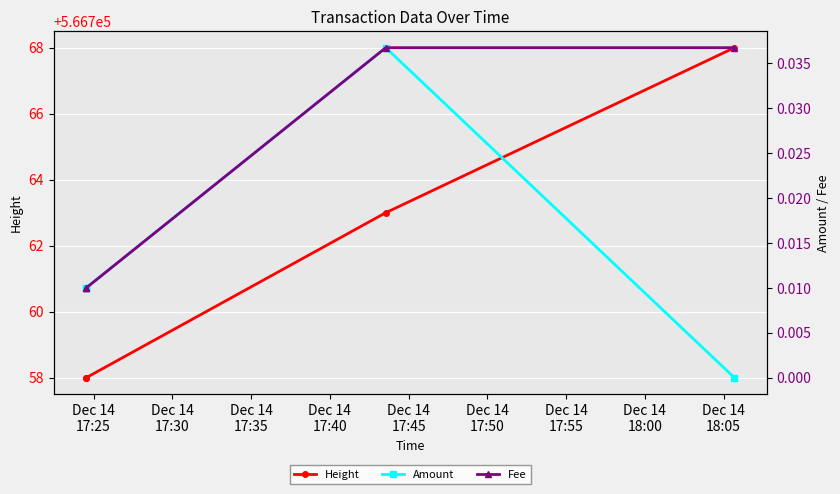

True or false: Fee and Amount intersect in this chart.

False